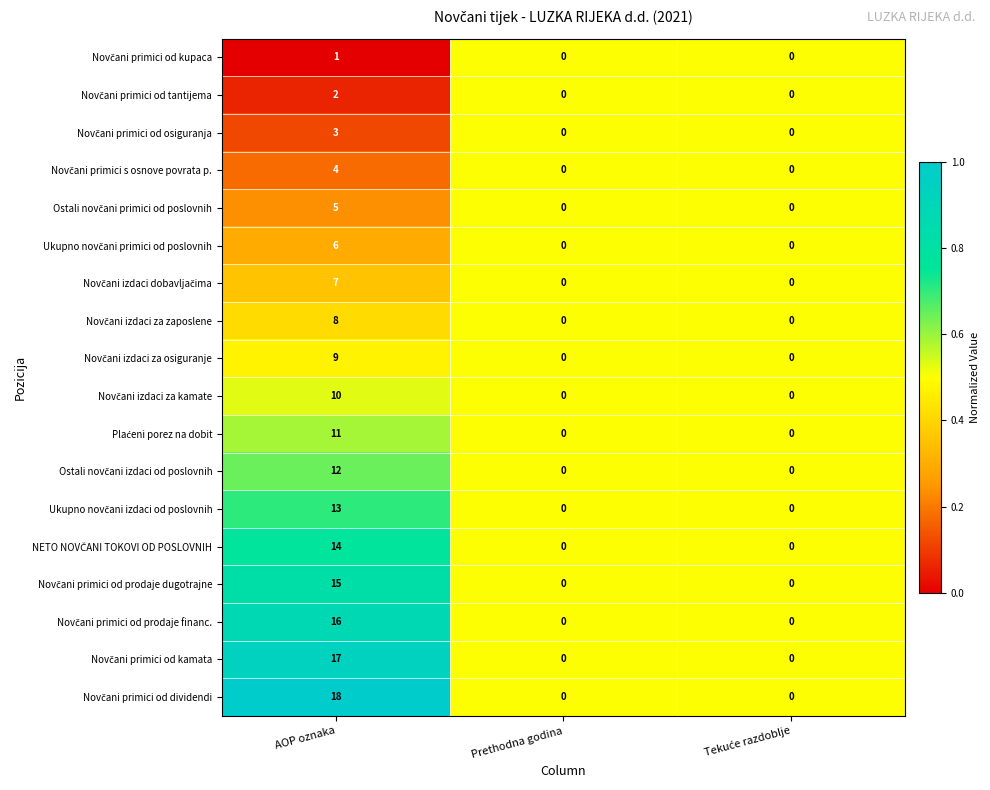

What is the difference between the highest and lowest values at AOP oznaka?

17